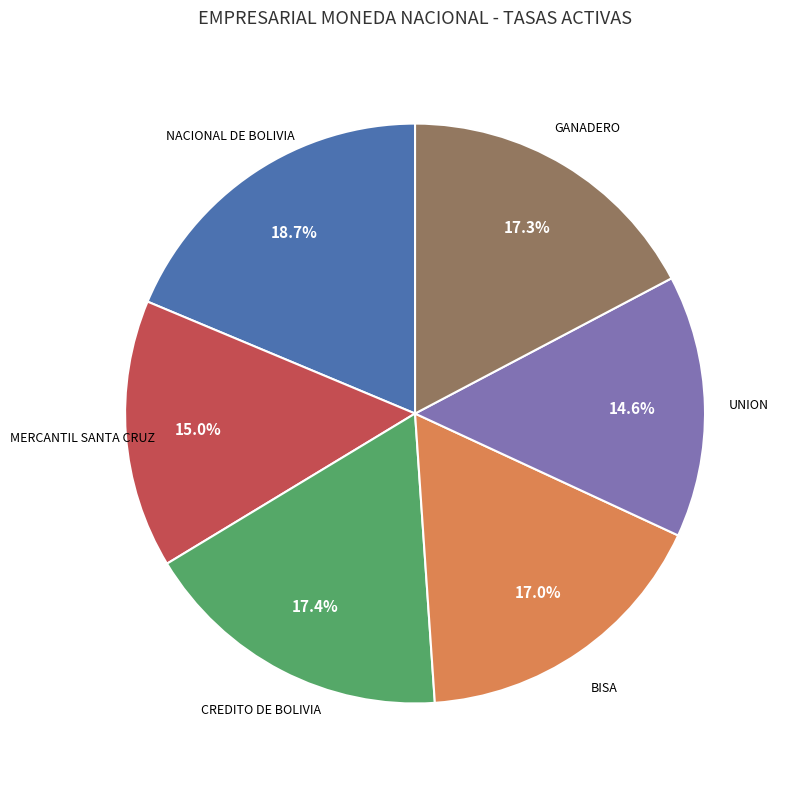

Is there a majority slice in this chart?

No